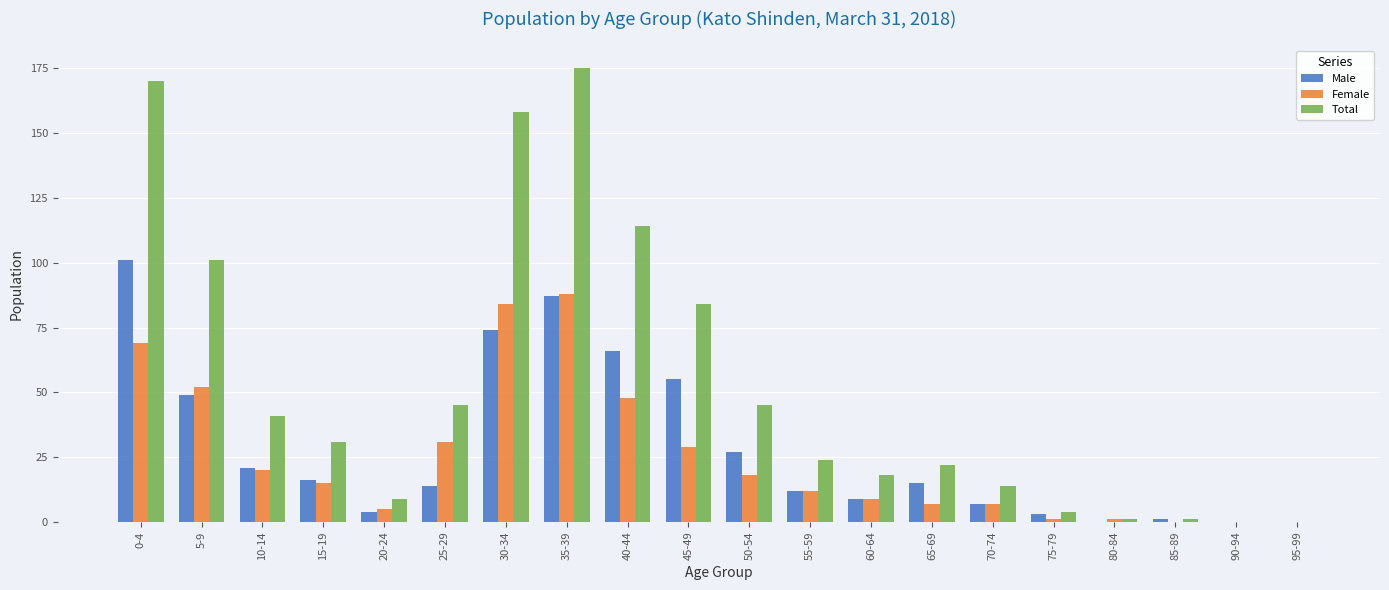

Is the value of Female at 20-24 greater than the value of Total at 30-34?

No